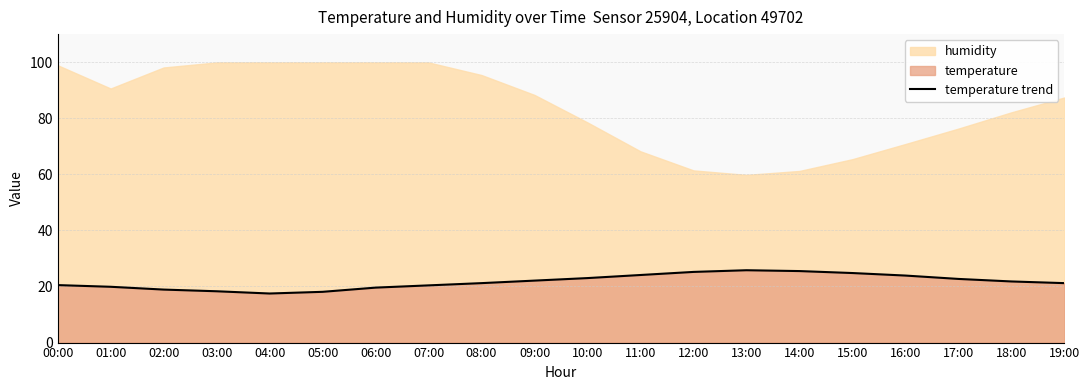

Approximately how many times larger is the value at 10:00 compared to 03:00?

1.3